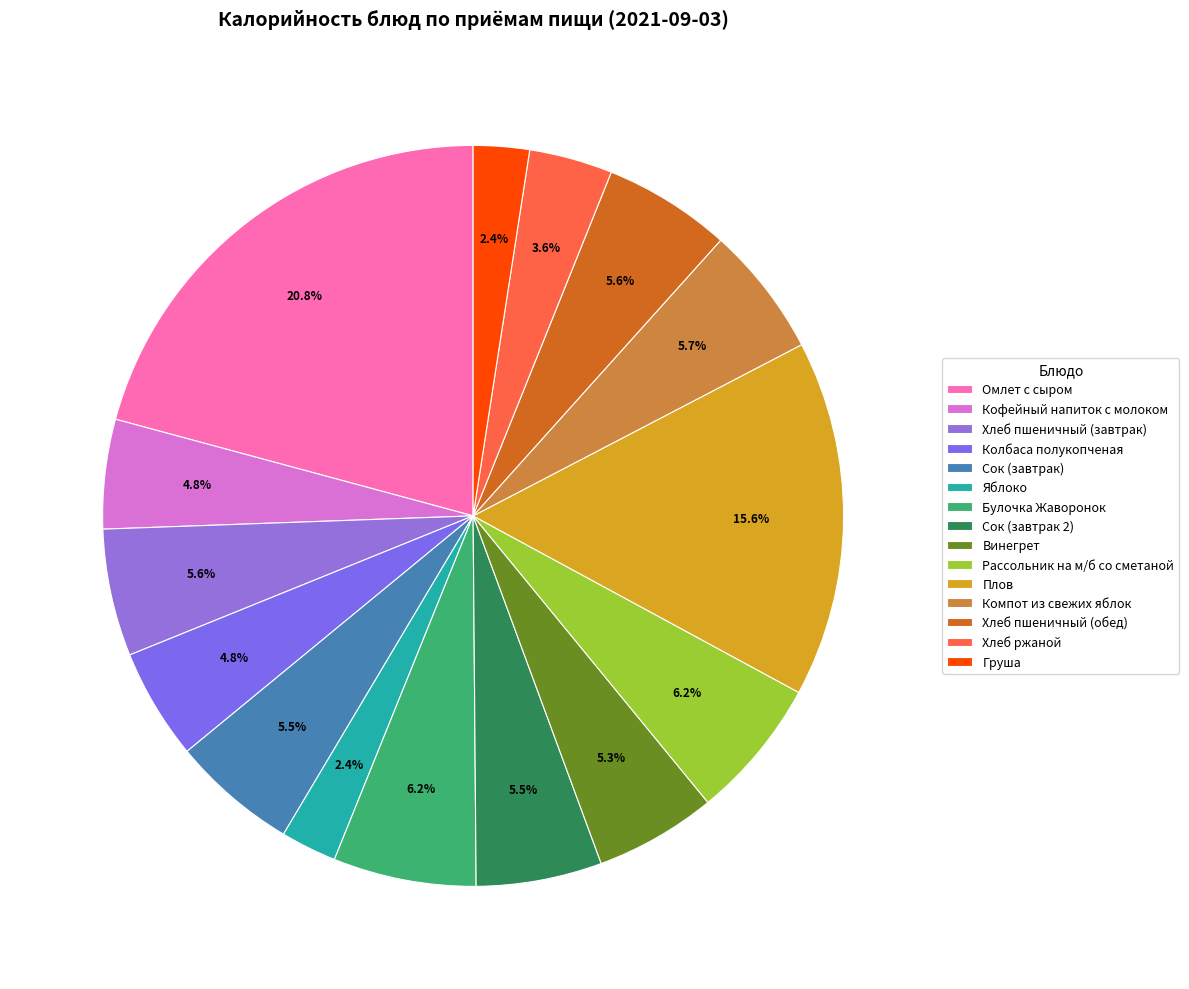

To the nearest percent, what percentage of the pie is Рассольник на м/б со сметаной?

6%